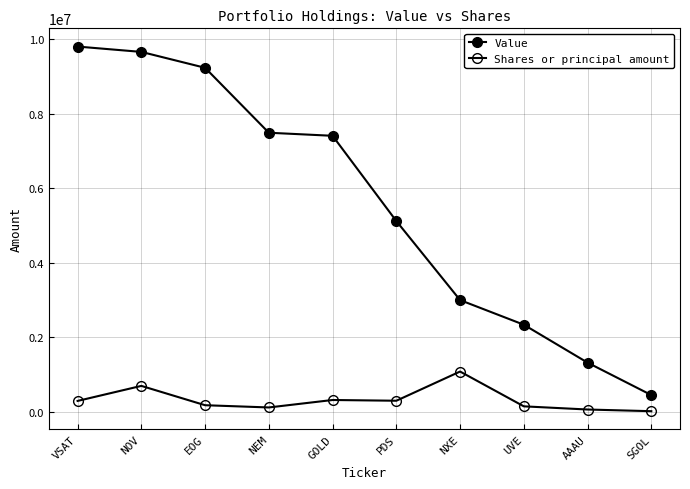

Rank the series at NEM from lowest to highest value.

Shares or principal amount, Value